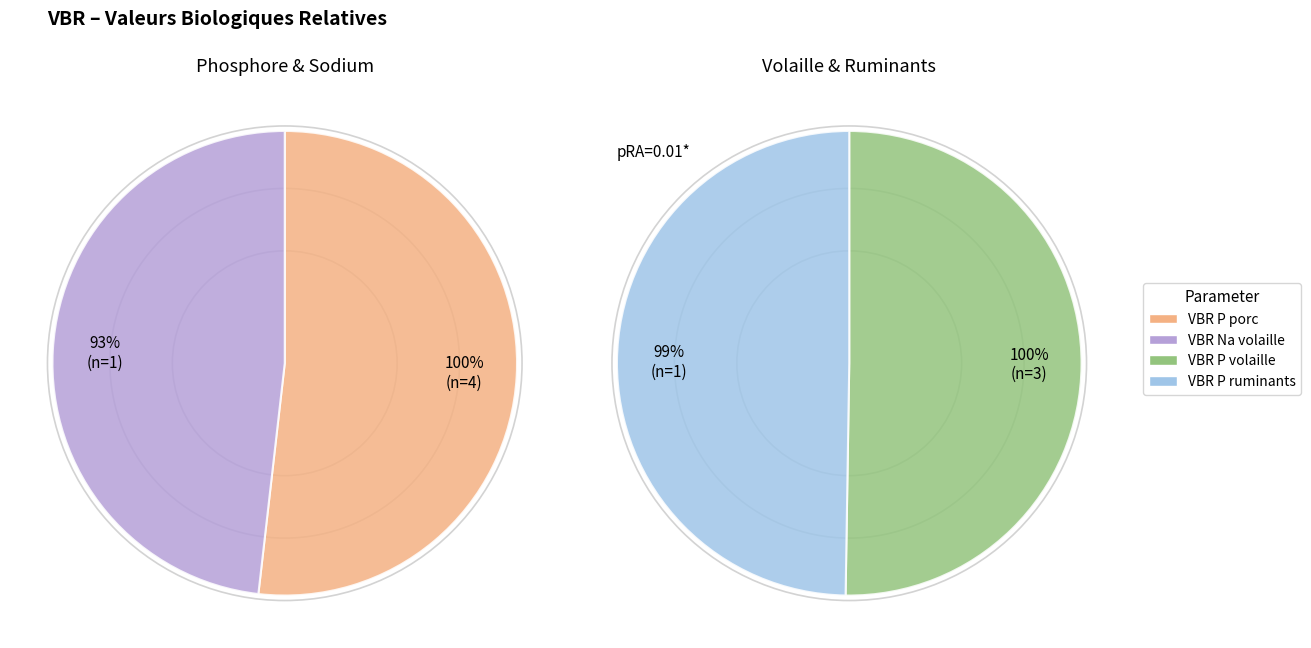

Which slice is the largest?

VBR P porc